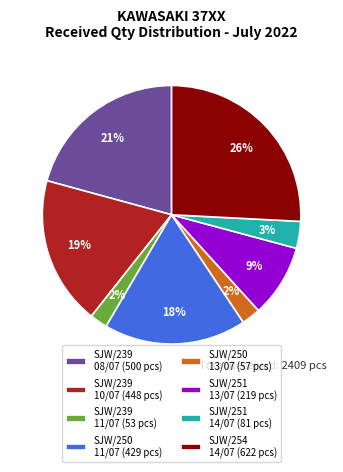

To the nearest percent, what portion does SJW/250 11/07 (429 pcs) represent?

18%